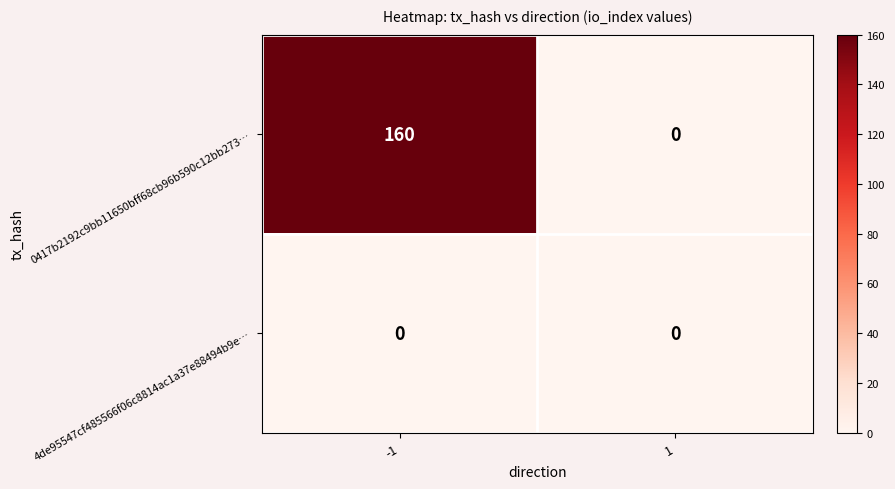

Reading right to left, extract all data points from this chart.

0417b2192c9bb11650bff68cb96b590c12bb273…: 1=0	-1=160
4de95547cf485566f06c8814ac1a37e88494b9e…: 1=0	-1=0